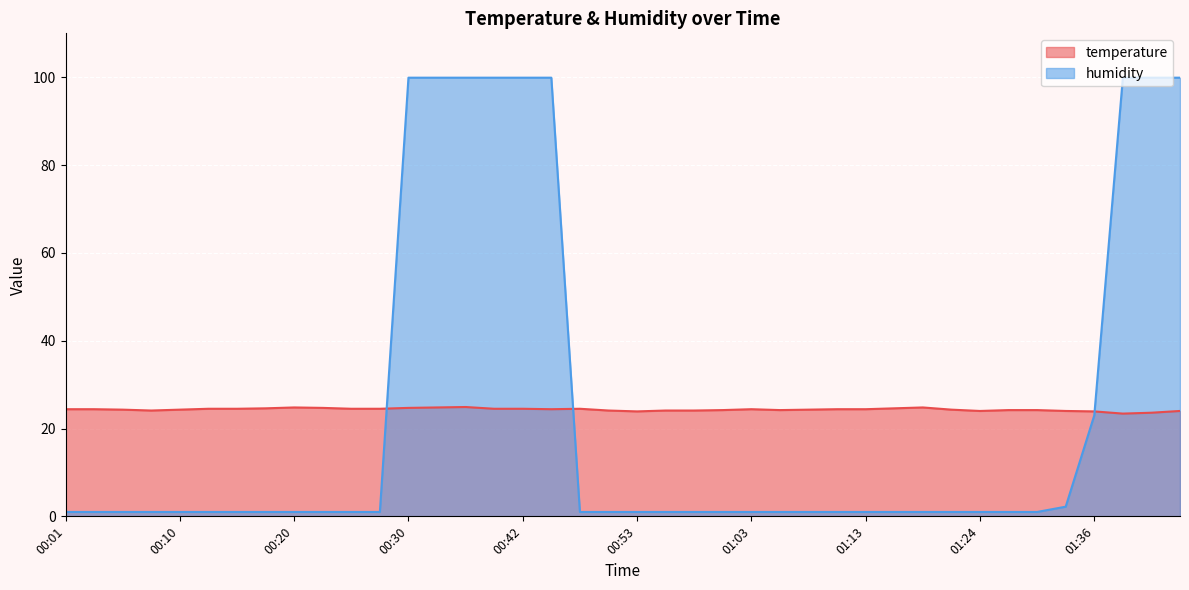

Rank the series by their average value, from lowest to highest.

humidity, temperature